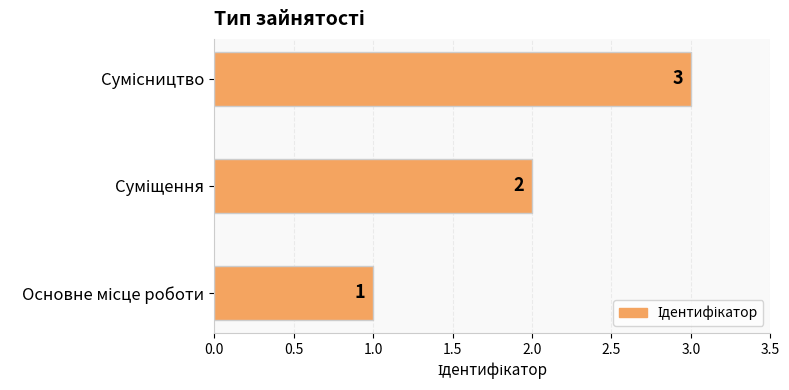

What is the maximum value shown in the chart?

3